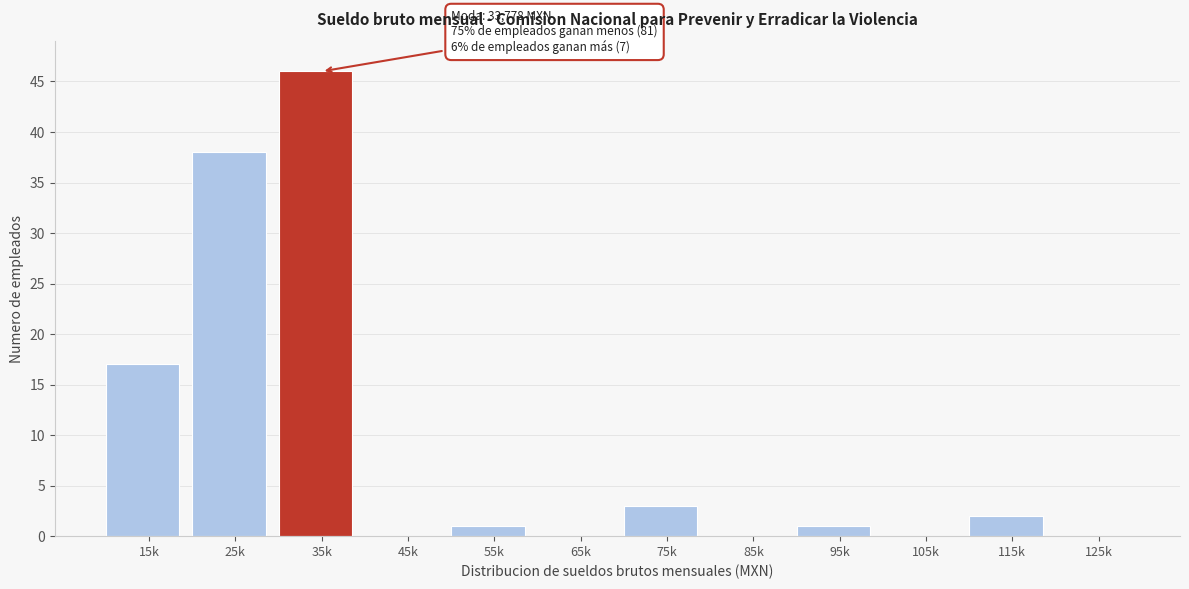

Reading left to right, transcribe all the data shown in this chart.

15k=17	25k=38	35k=46	45k=0	55k=1	65k=0	75k=3	85k=0	95k=1	105k=0	115k=2	125k=0